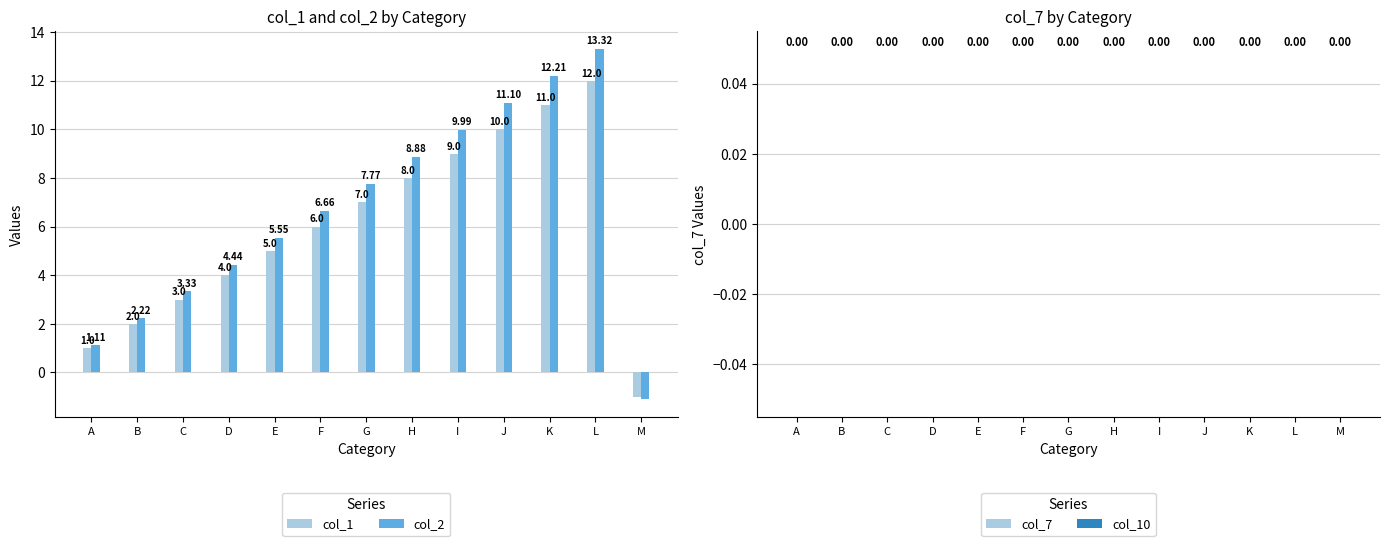

Between A and H, which series saw the biggest shift?

col_2